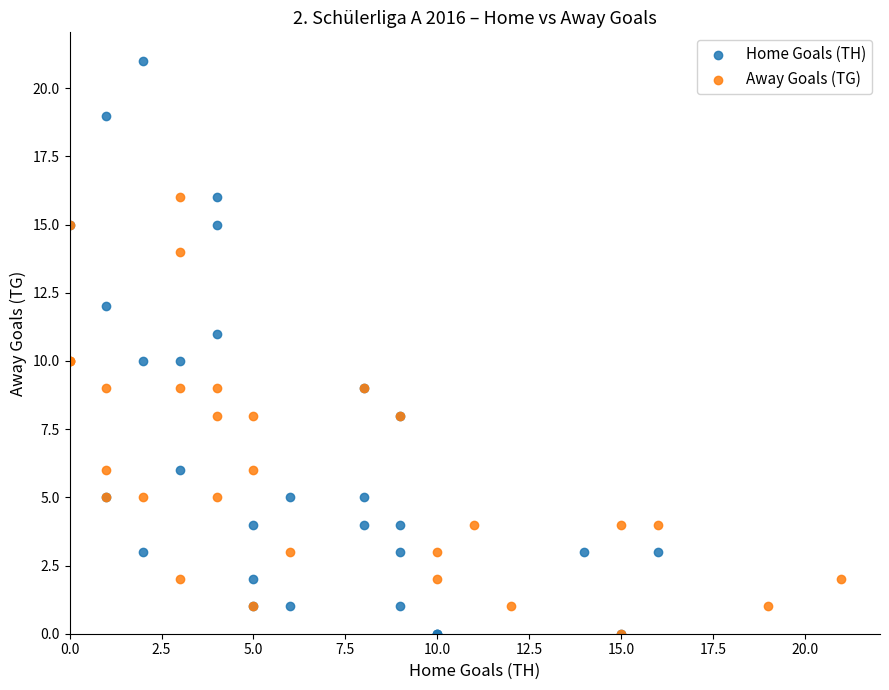

Which series contains the highest Y value?

Home Goals (TH)